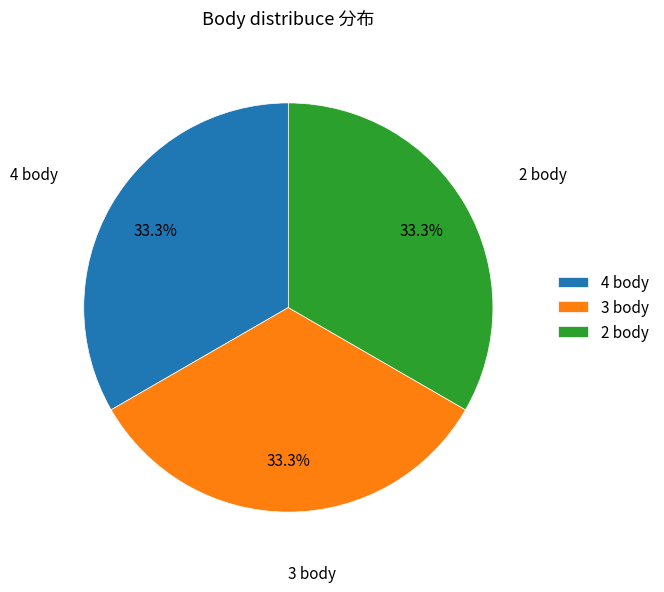

What is the total percentage of 4 body and 2 body?

66.7%